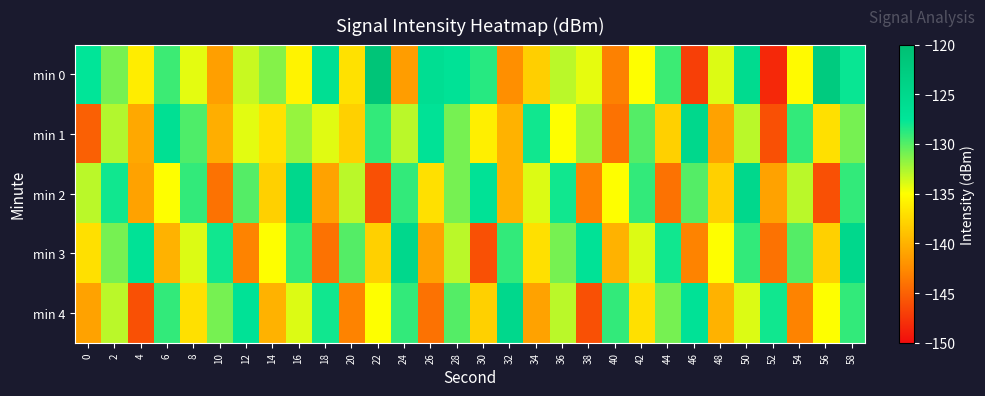

At which category is the sum across all series the highest?

58